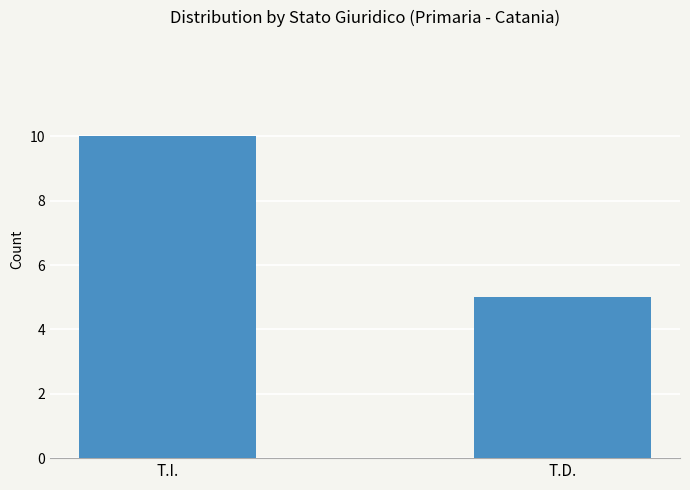

What is the value of the 2nd bar from the left?

5